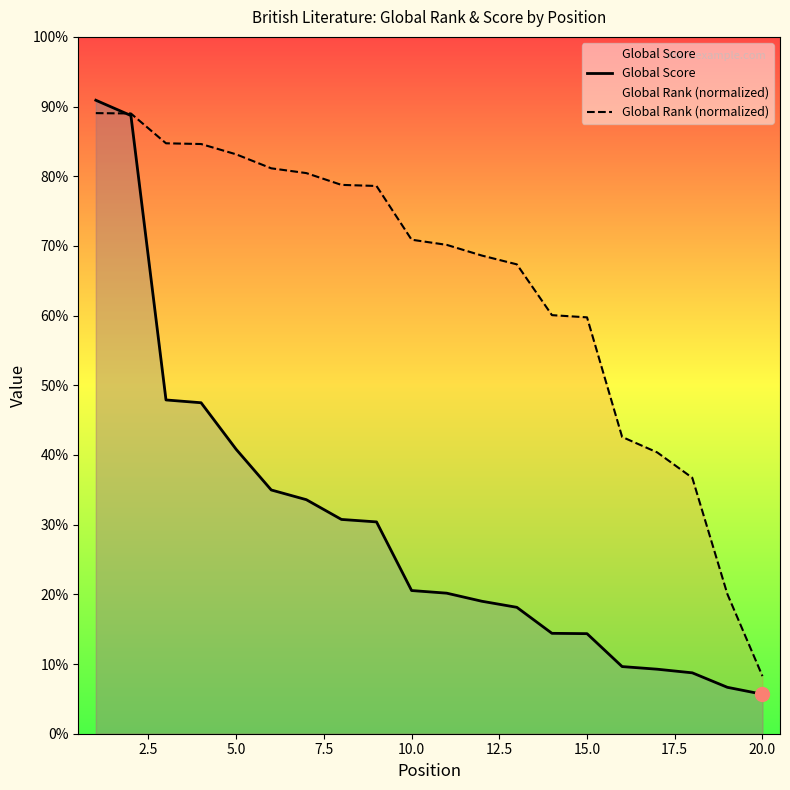

List the series in order of their overall mean, highest first.

Global Rank (normalized), Global Score